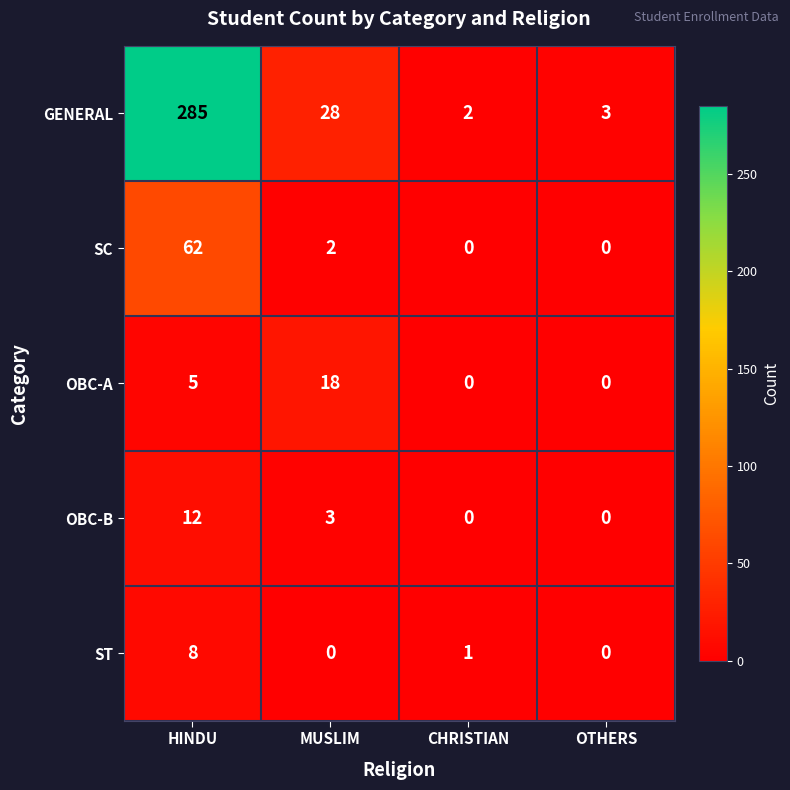

What is the difference between the maximum and minimum values in the OBC-B series?

12